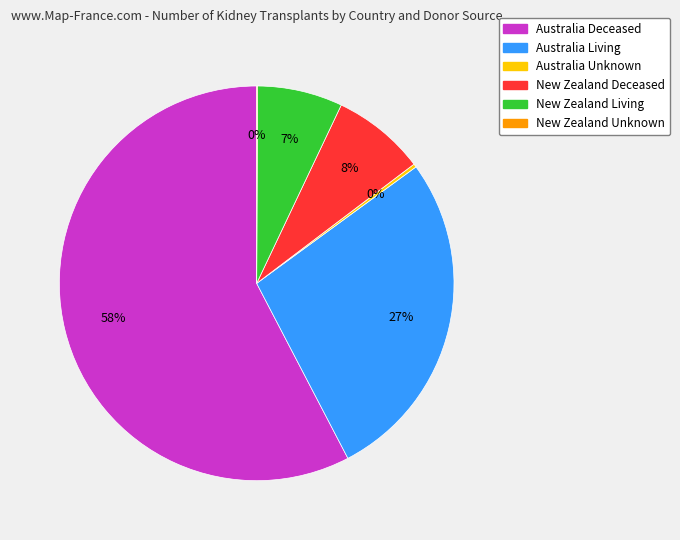

Which slice is the largest?

Australia Deceased